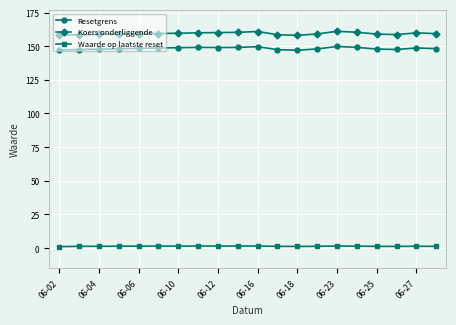

True or false: Koers onderliggende and Waarde op laatste reset intersect in this chart.

False